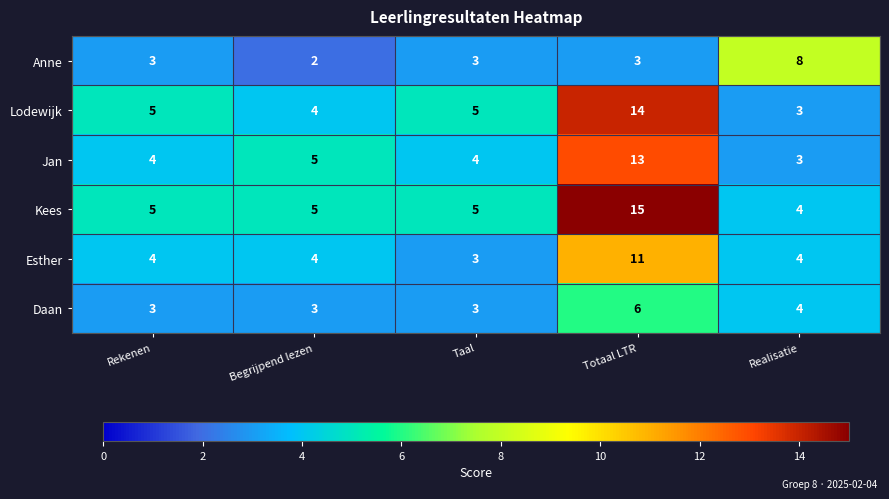

What is the sum of all Anne values?

19